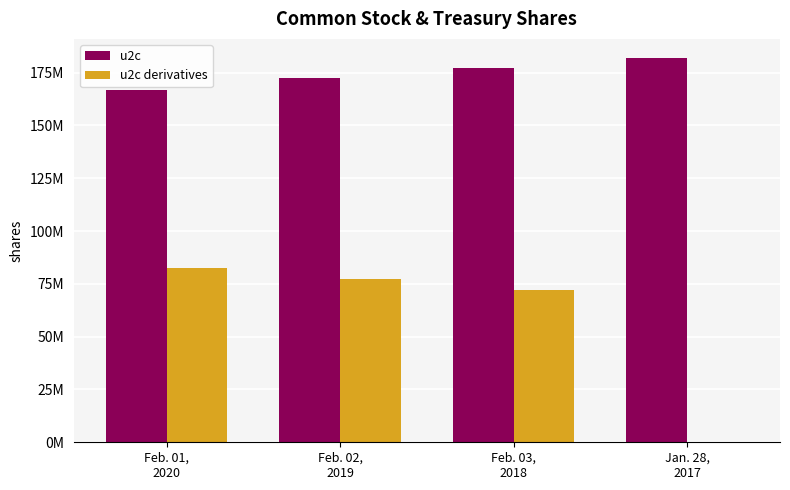

At which label is u2c closest to 174439500?

Feb. 02,
2019